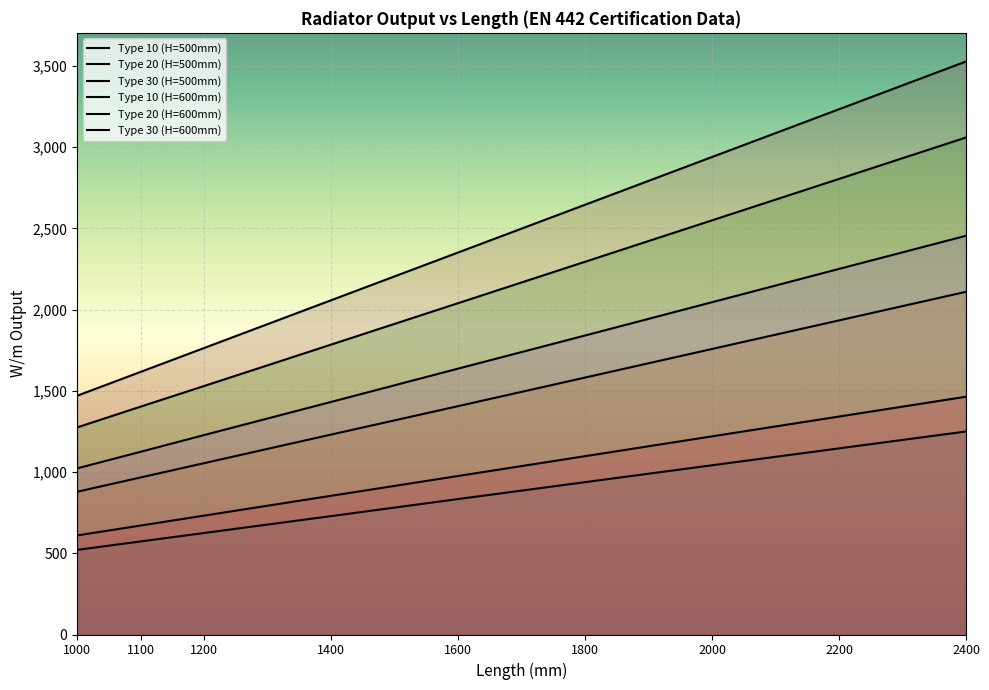

Reading left to right, transcribe all the data shown in this chart.

Type 10 (H=500mm): 1000=521	1100=573	1200=625	1400=729	1600=834	1800=938	2000=1042	2200=1146	2400=1250
Type 20 (H=500mm): 1000=879	1100=967	1200=1055	1400=1231	1600=1406	1800=1582	2000=1758	2200=1934	2400=2110
Type 30 (H=500mm): 1000=1275	1100=1403	1200=1530	1400=1785	1600=2040	1800=2295	2000=2550	2200=2805	2400=3060
Type 10 (H=600mm): 1000=610	1100=671	1200=732	1400=854	1600=976	1800=1098	2000=1220	2200=1342	2400=1464
Type 20 (H=600mm): 1000=1023	1100=1125	1200=1228	1400=1432	1600=1637	1800=1841	2000=2046	2200=2251	2400=2455
Type 30 (H=600mm): 1000=1470	1100=1617	1200=1764	1400=2058	1600=2352	1800=2646	2000=2940	2200=3234	2400=3528